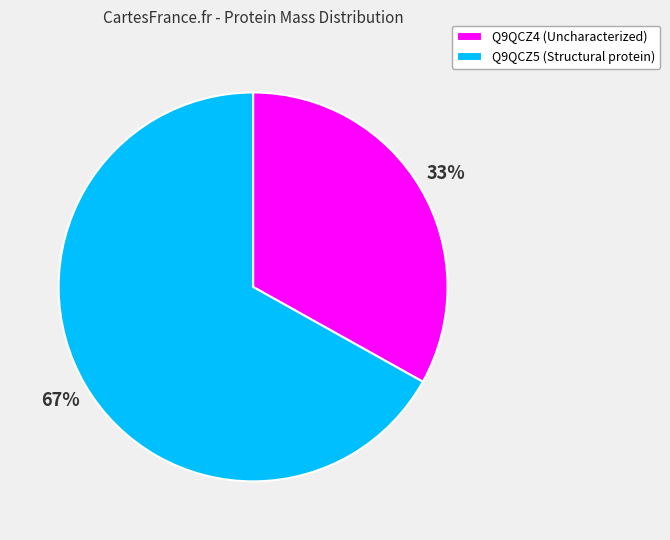

To the nearest percent, what is the difference between the Q9QCZ4 (Uncharacterized) and Q9QCZ5 (Structural protein) slice percentages?

34%